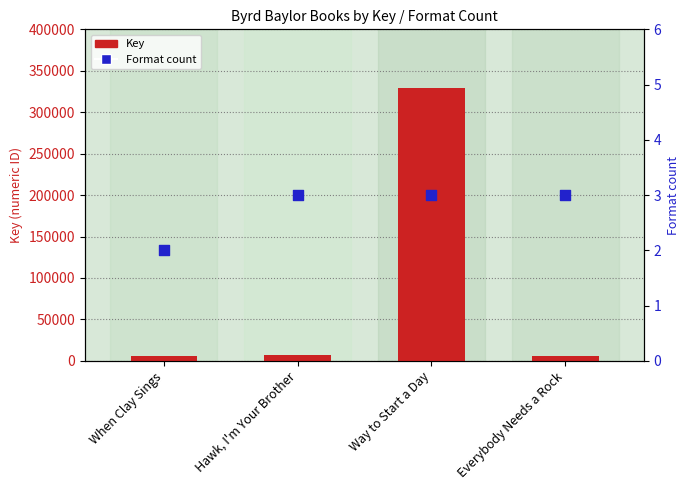

Which series has the widest spread of Y values?

Key